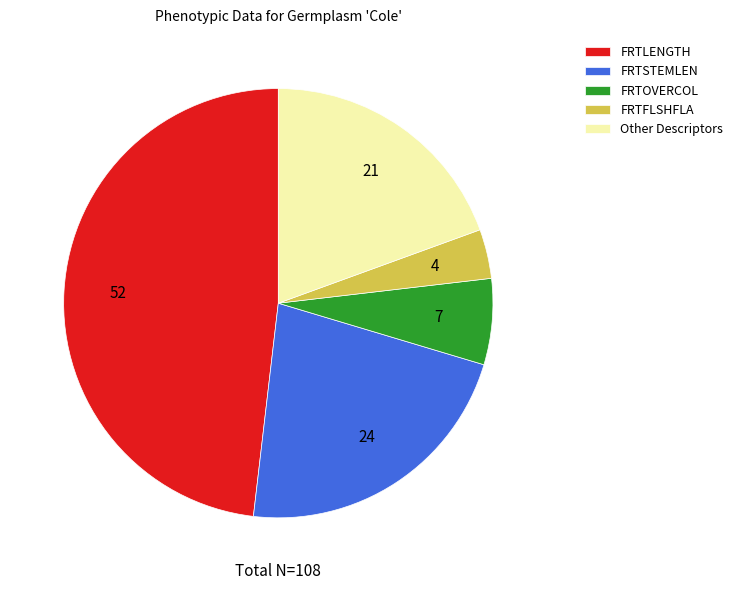

True or false: FRTLENGTH accounts for 48% of the total.

True